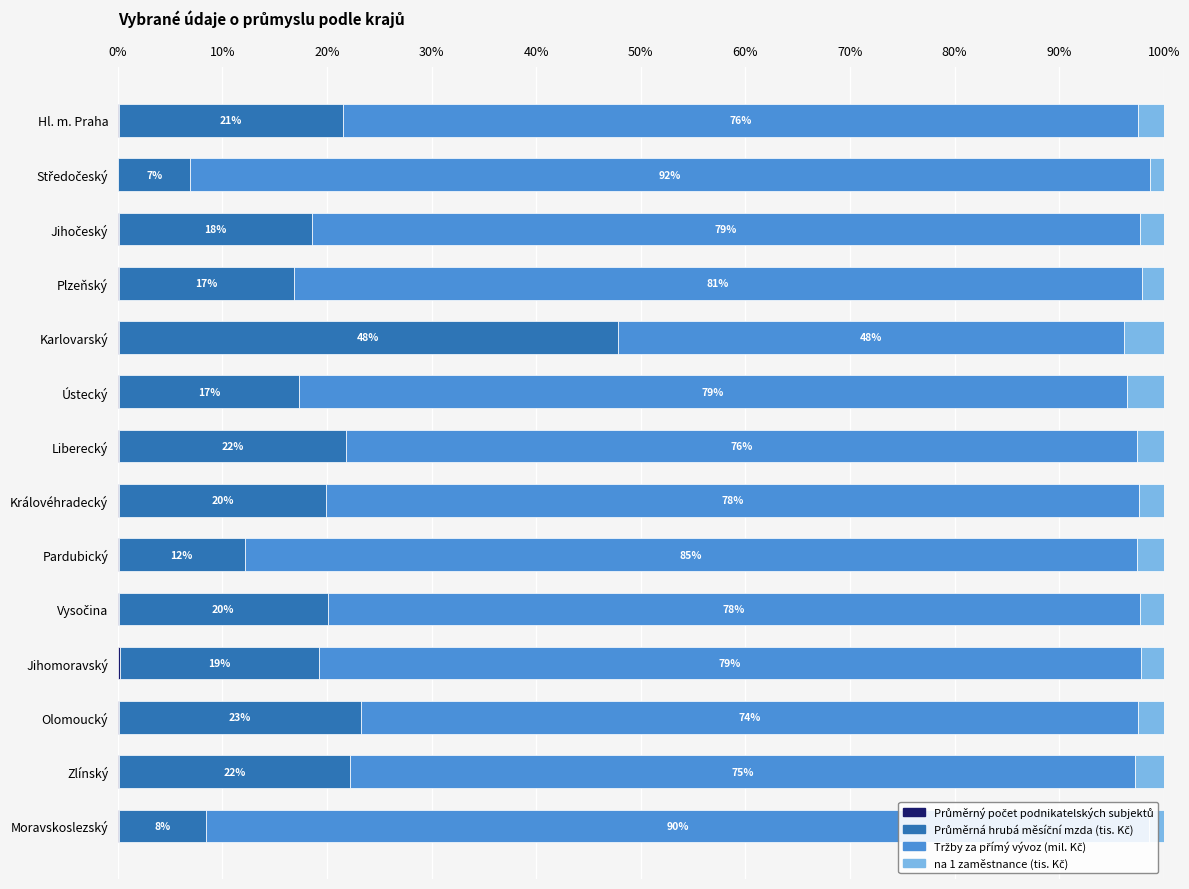

What is the total value across all series at Královéhradecký?

100.0